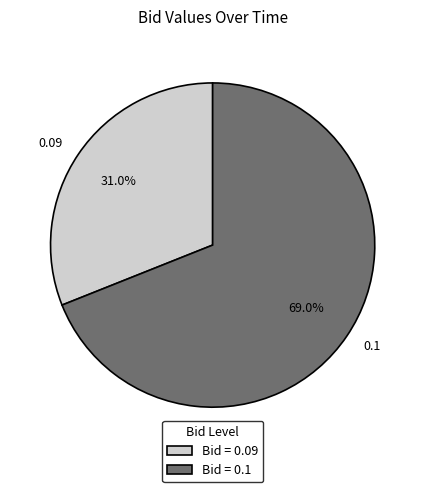

Do 0.09 and 0.1 together represent more than half of the pie?

Yes